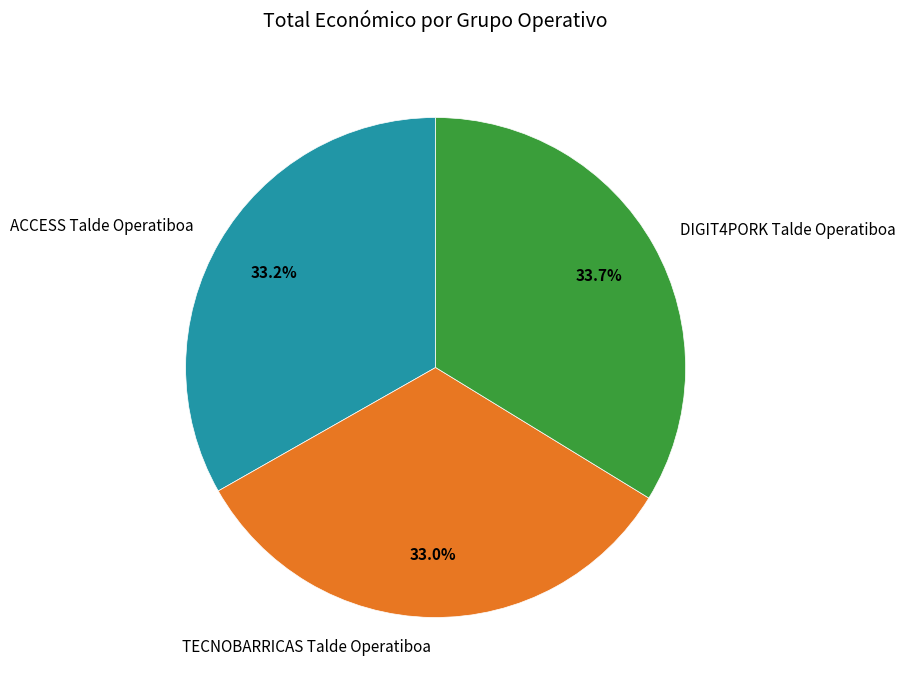

What is the total percentage of DIGIT4PORK Talde Operatiboa and TECNOBARRICAS Talde Operatiboa?

66.8%